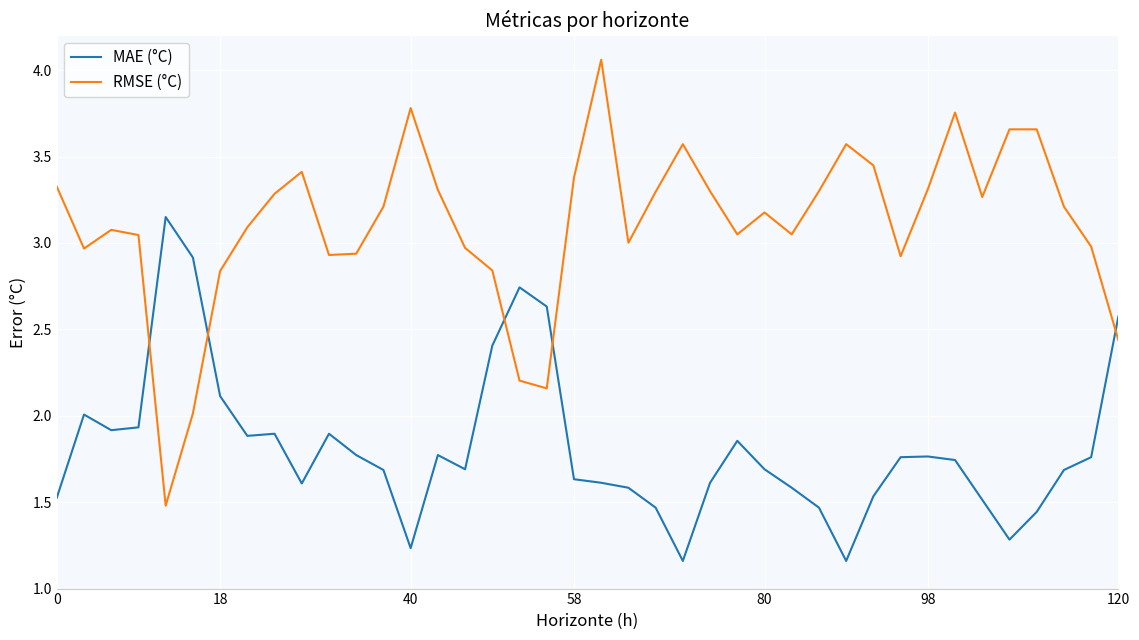

True or false: RMSE (°C) has more than 2 points higher than both neighbors.

True